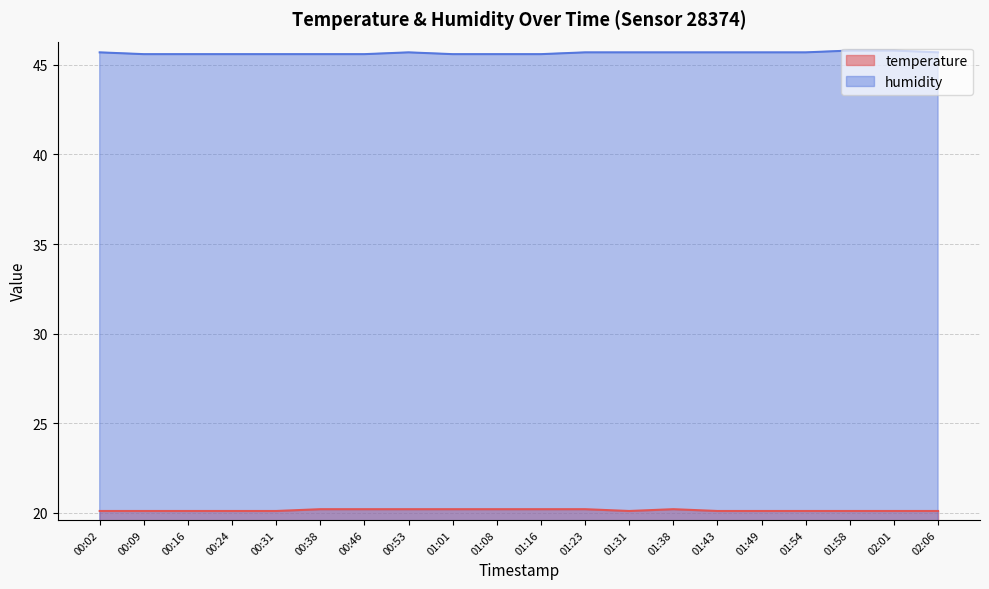

What is the label of the 5th point from the right?

01:49